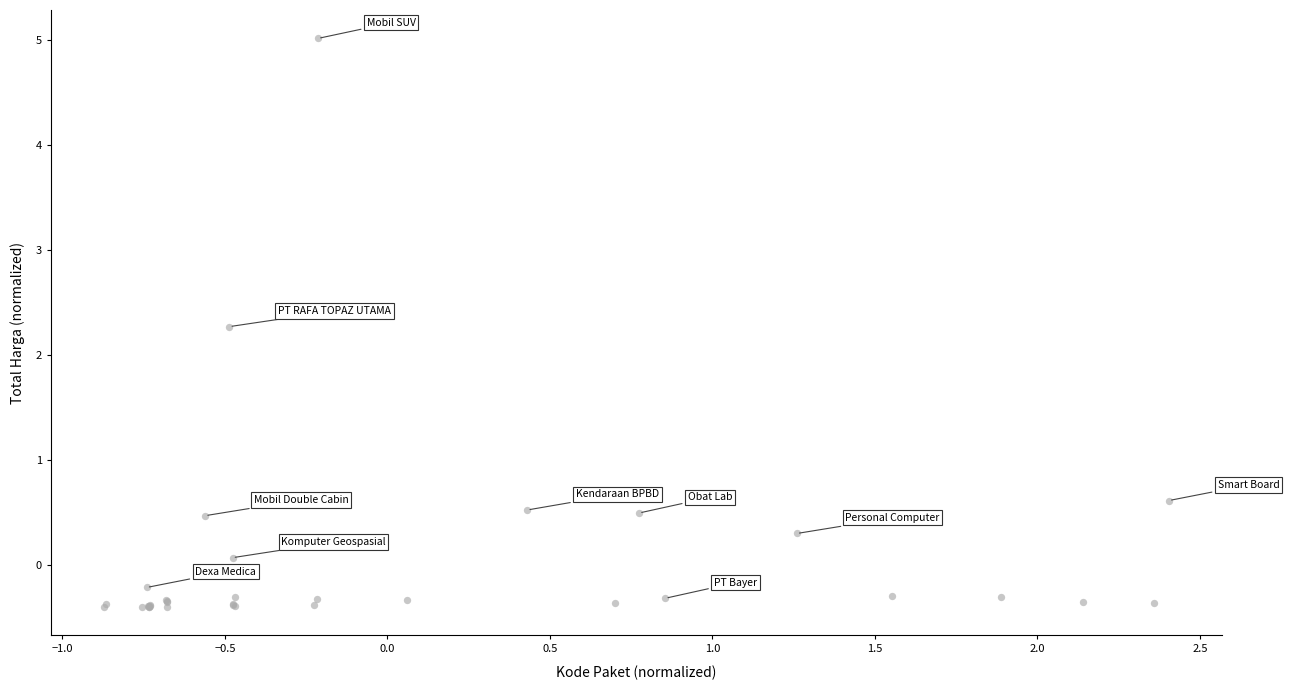

What Y value in the scatter plot is closest to 2?

2.3